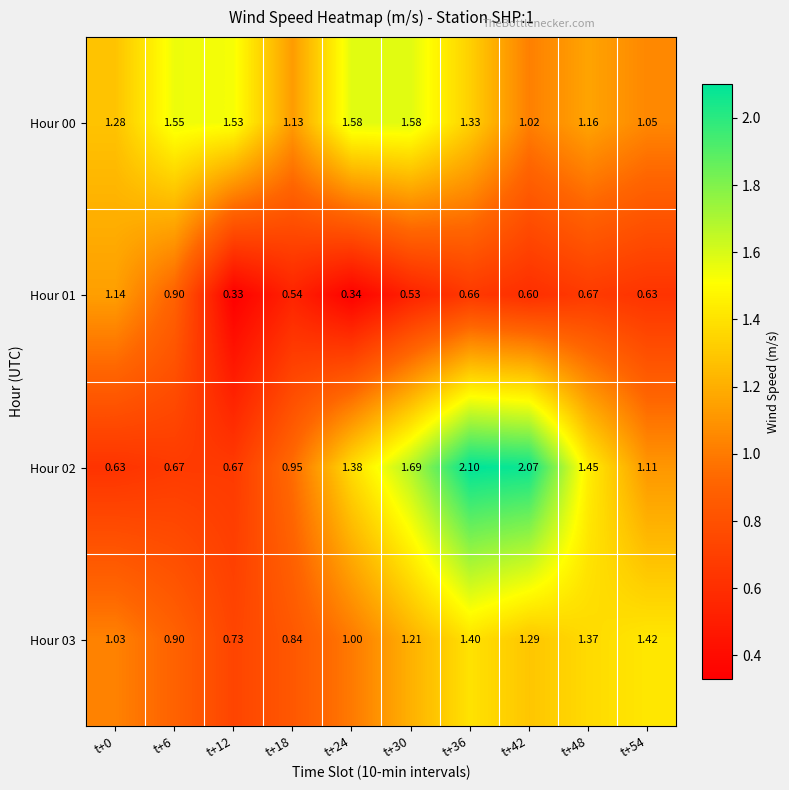

Rank the series at t+18 from highest to lowest value.

Hour 00, Hour 02, Hour 03, Hour 01